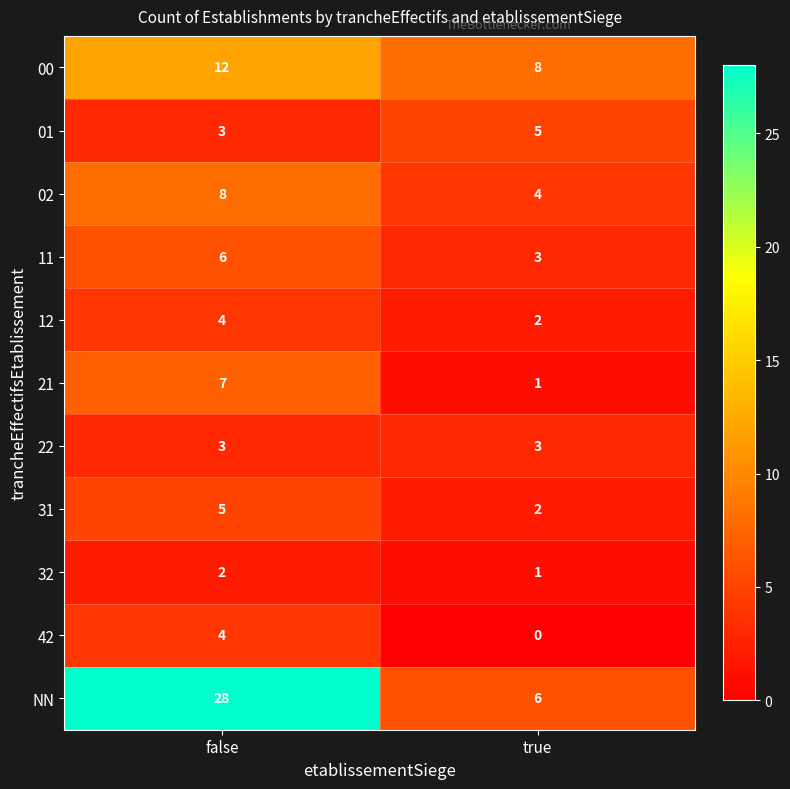

Read the 01 value at false.

3